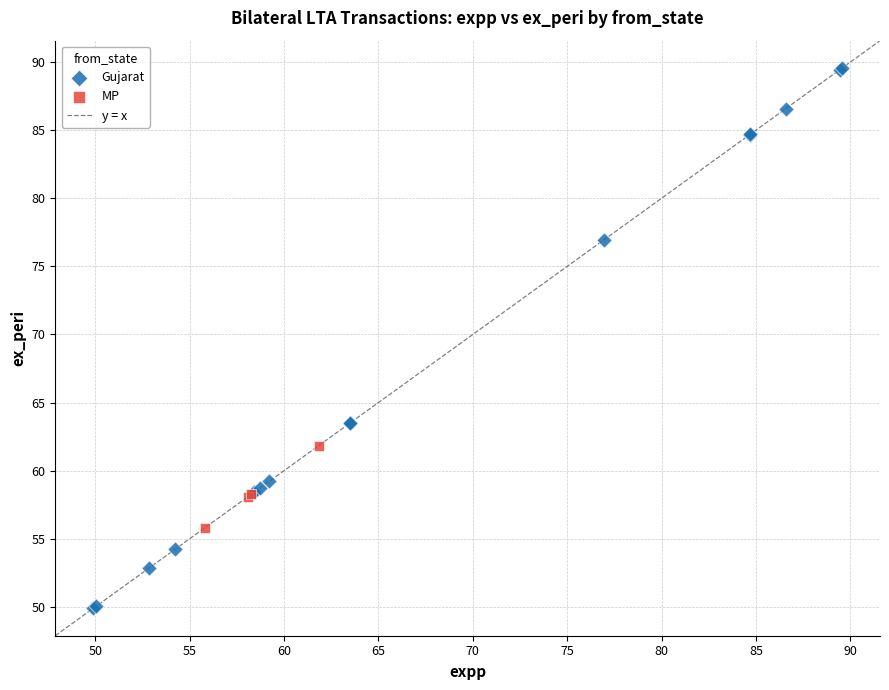

Which series has the widest spread of Y values?

Gujarat